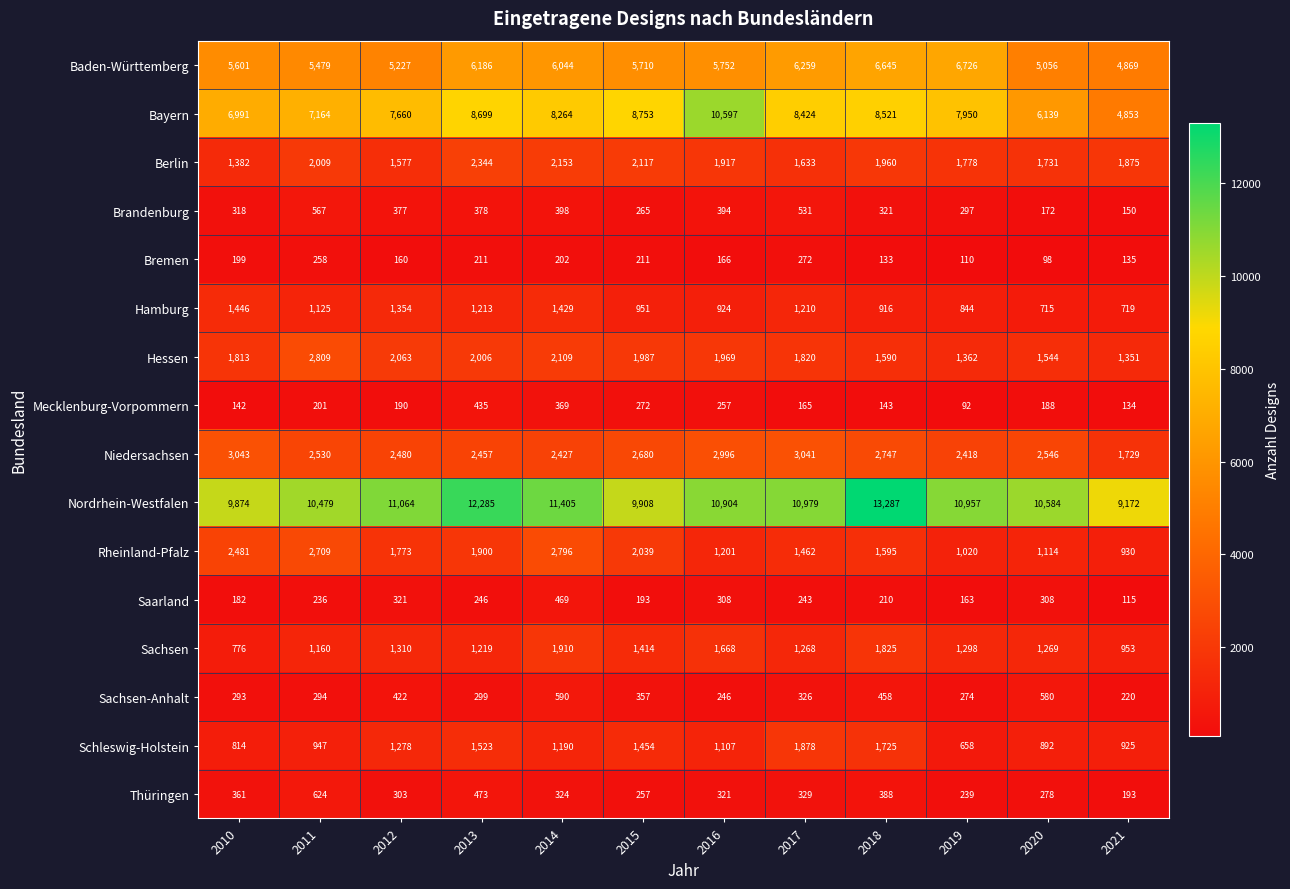

Which series changed the most between 2019 and 2020?

Bayern